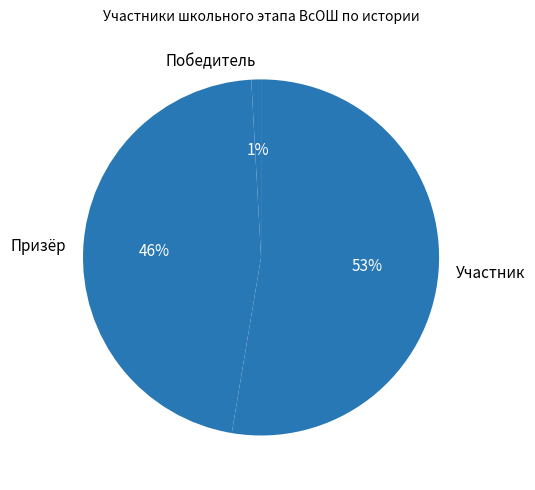

Which category has the smallest portion of the pie?

Победитель